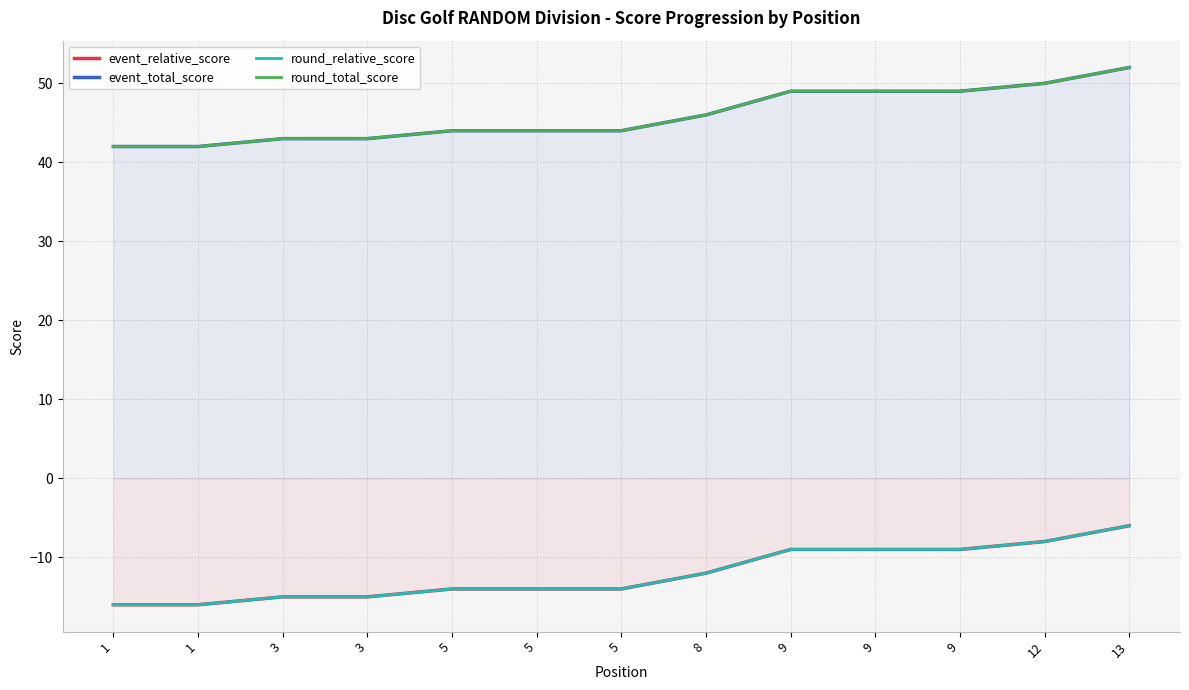

Between 9 and 5, which is larger?

9